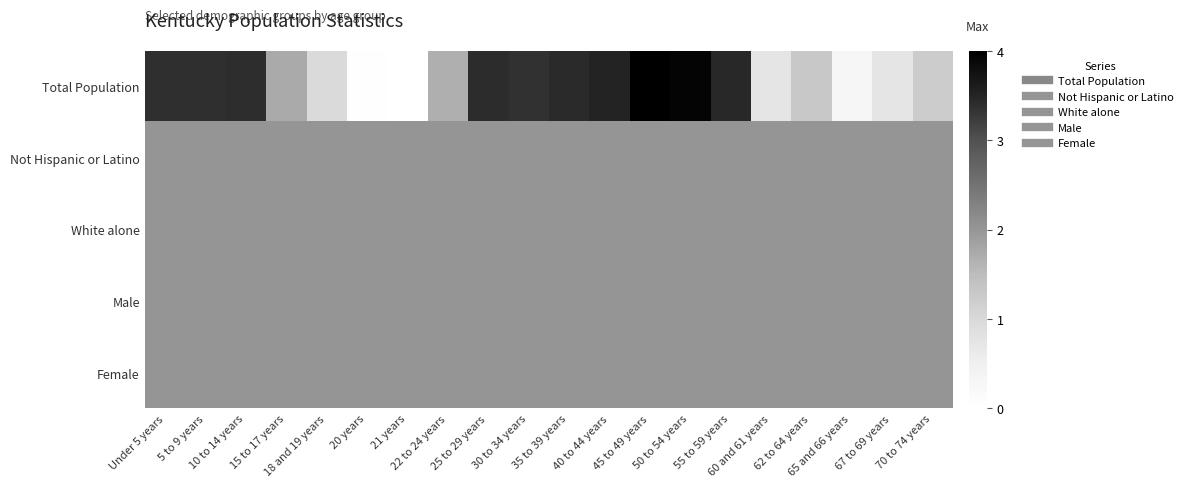

List the series in order of their peak value, lowest first.

Not Hispanic or Latino, White alone, Male, Female, Total Population